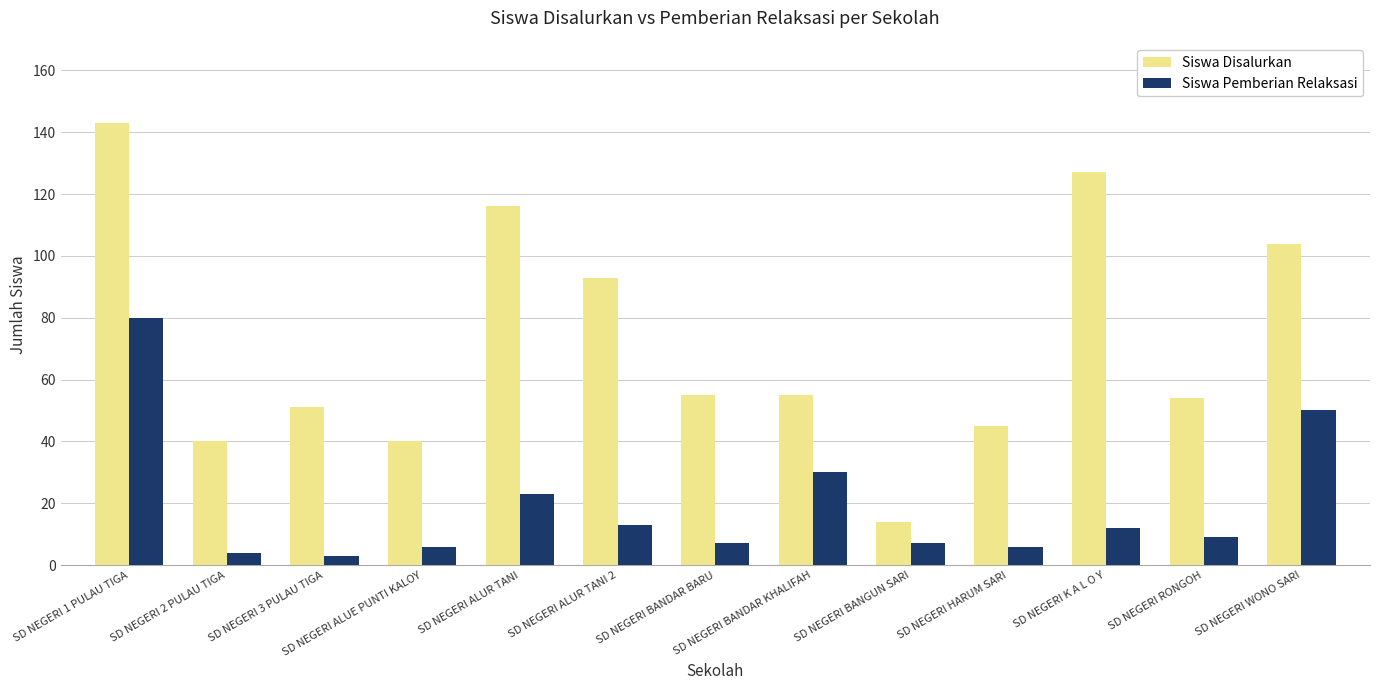

At which label does Siswa Disalurkan first exceed 55?

SD NEGERI 1 PULAU TIGA